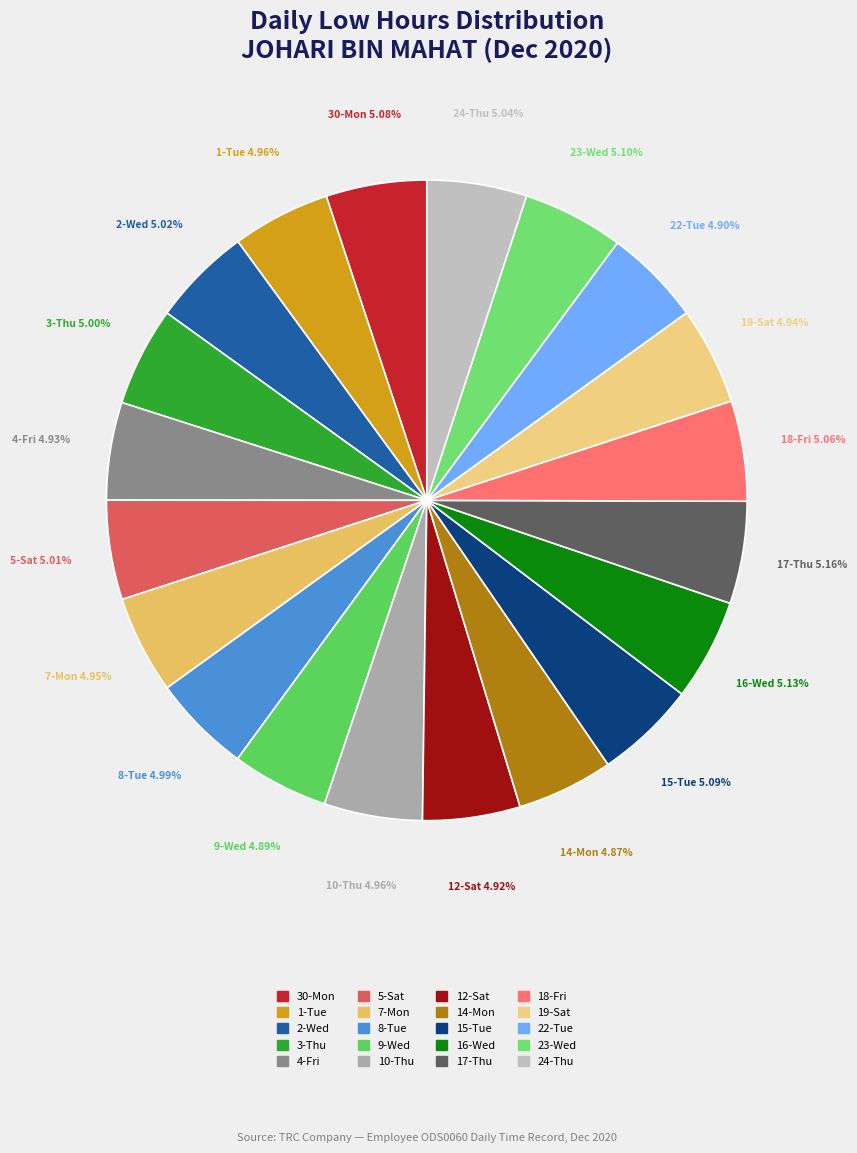

To the nearest percent, what portion does 19-Sat represent?

5%